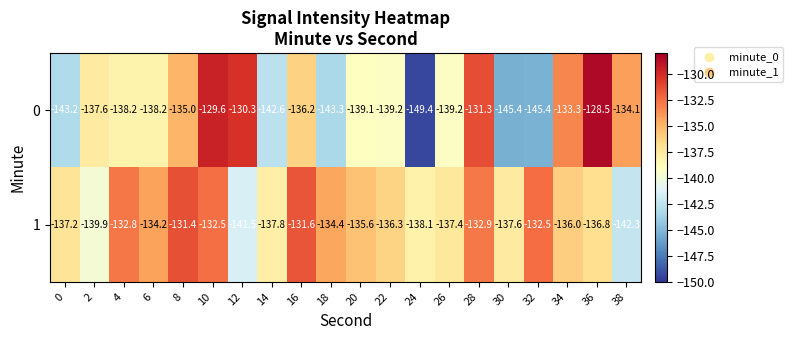

What is the spread (max minus min) of values at 16?

4.6